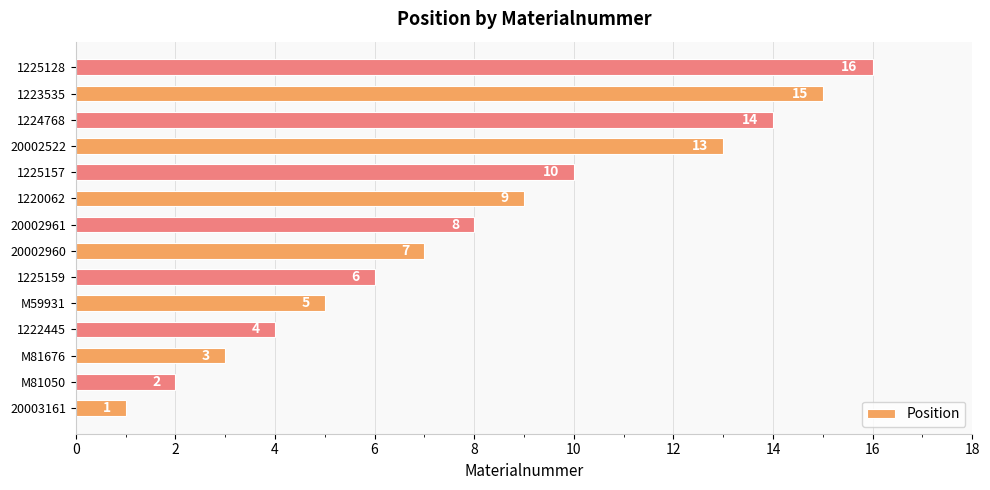

Reading top to bottom, extract all data points from this chart.

1225128=16	1223535=15	1224768=14	20002522=13	1225157=10	1220062=9	20002961=8	20002960=7	1225159=6	M59931=5	1222445=4	M81676=3	M81050=2	20003161=1